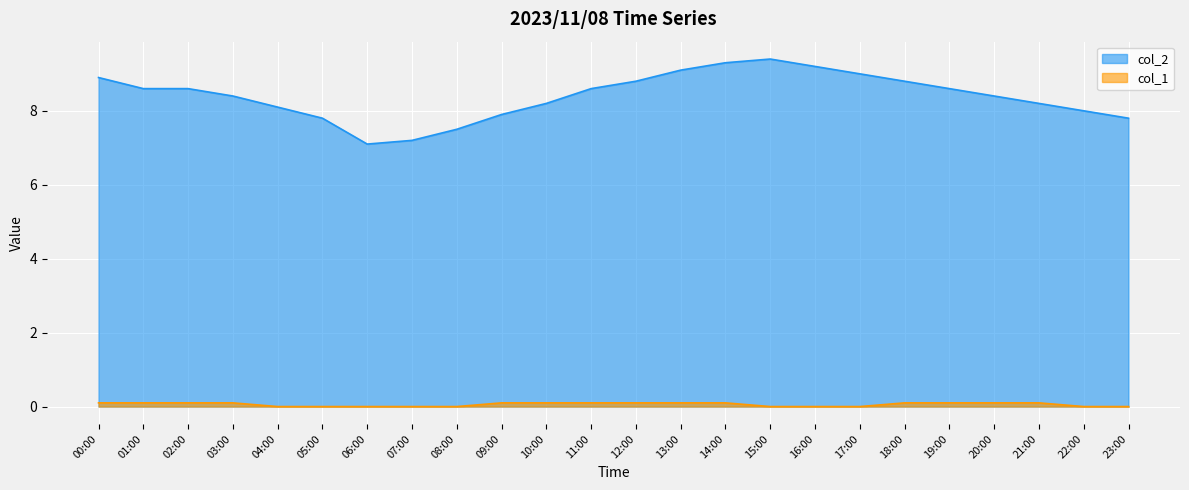

What are all the series names shown in the legend?

col_2, col_1